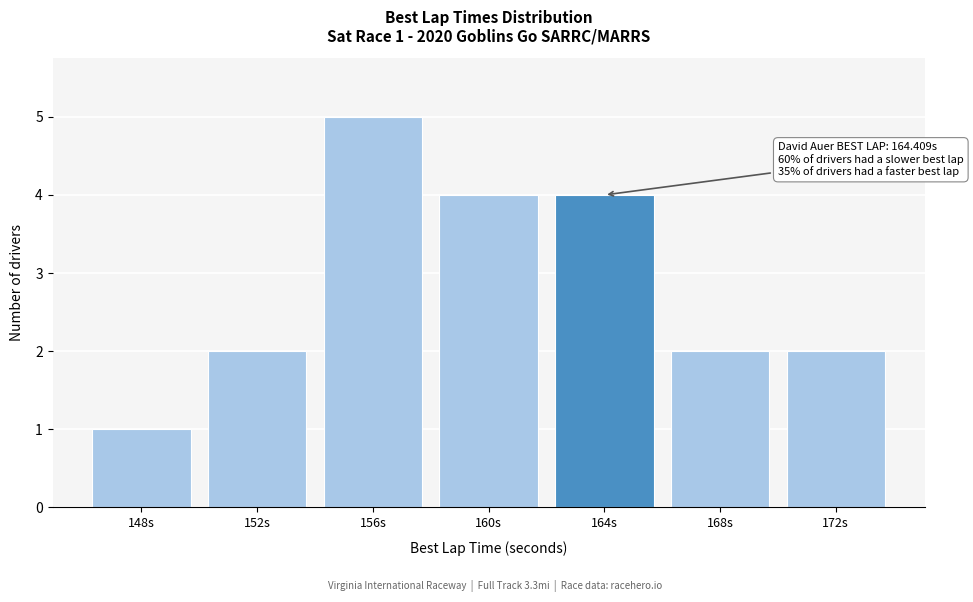

Reading left to right, list all the values displayed in this chart.

148s=1	152s=2	156s=5	160s=4	164s=4	168s=2	172s=2